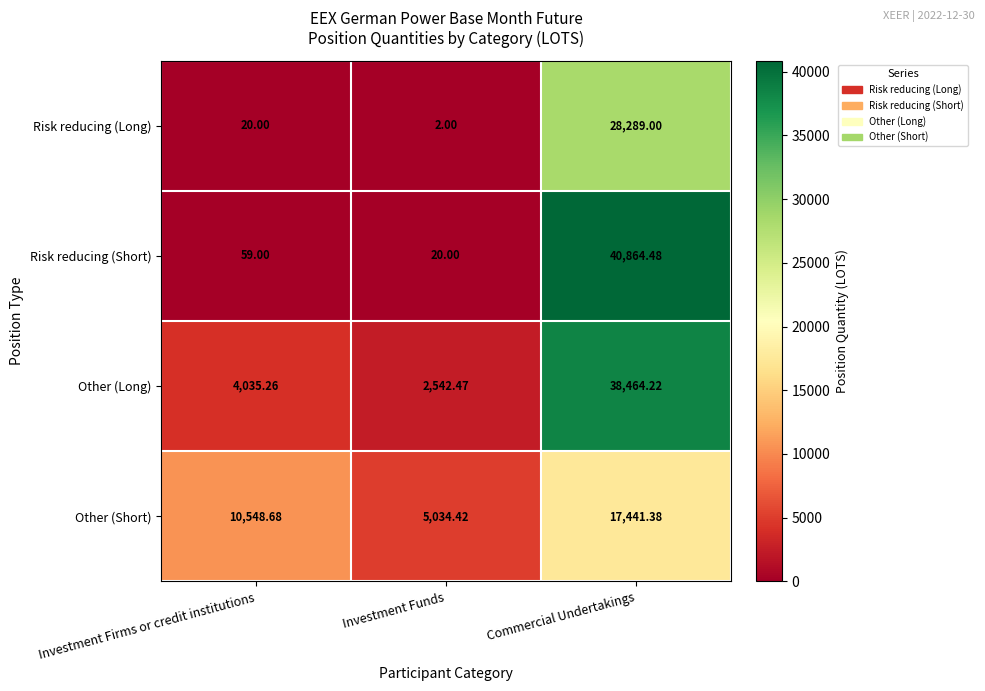

Rank the series by their maximum value, from lowest to highest.

Other (Short), Risk reducing (Long), Other (Long), Risk reducing (Short)